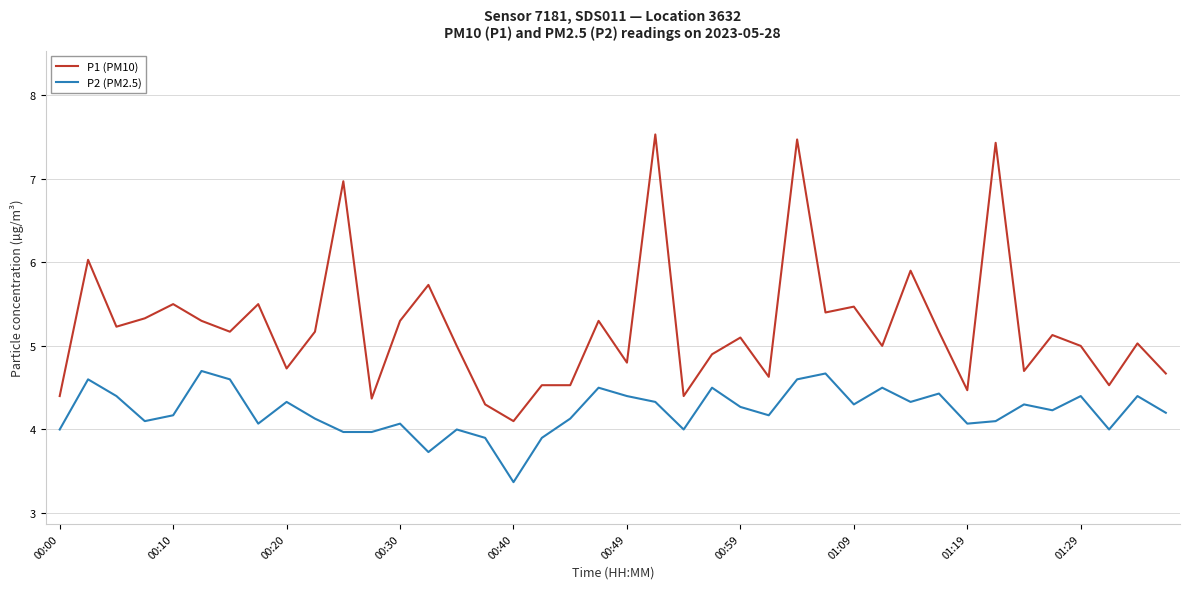

What is the maximum value for P1 (PM10)?

7.5